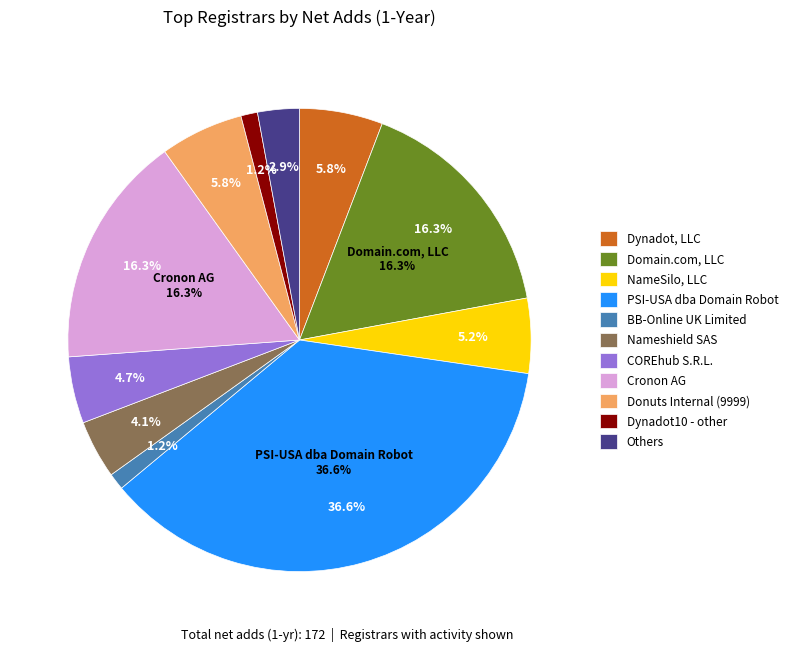

Which has a higher value, Dynadot, LLC - other or NameSilo - other?

Dynadot, LLC - other